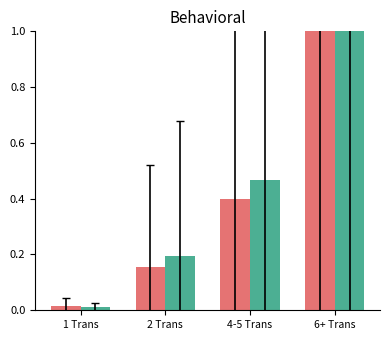

At which category is the sum across all series the highest?

6+ Trans